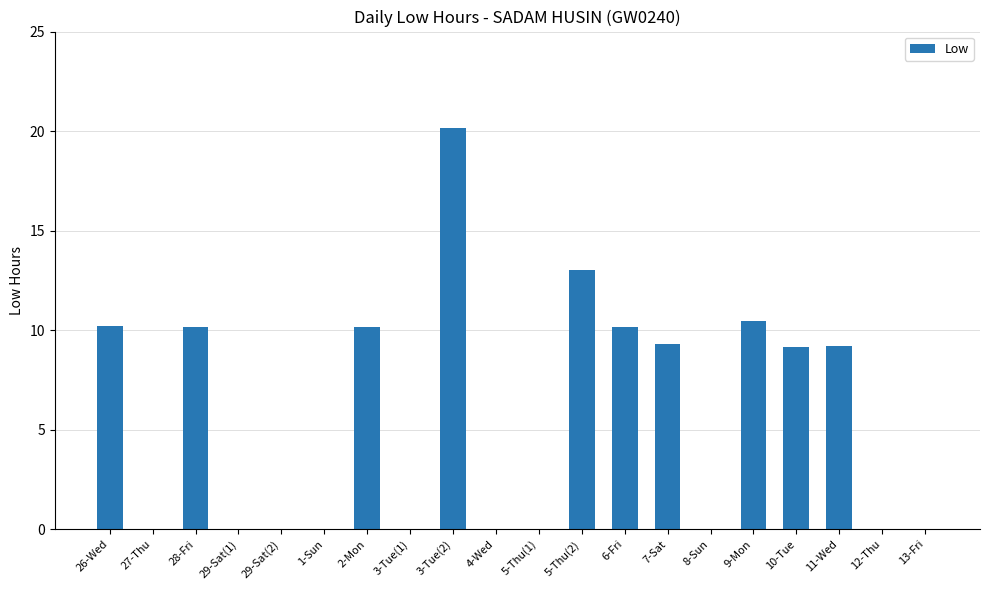

At which category does the chart reach its peak across all series?

3-Tue(2)